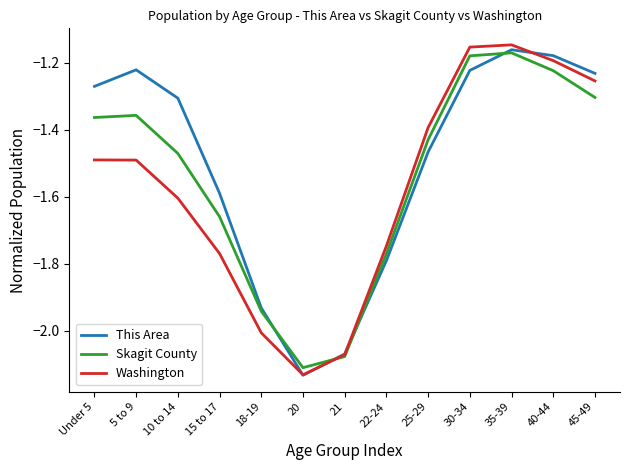

How many distinct data groups are displayed?

3